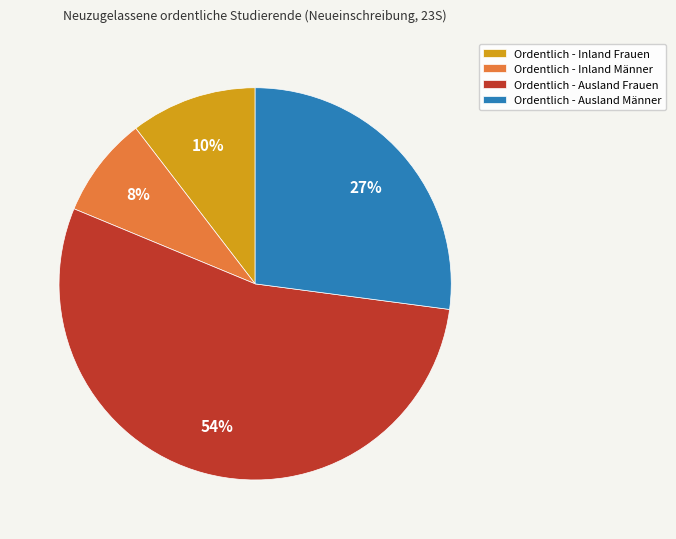

To the nearest percent, what is the average slice percentage?

25%